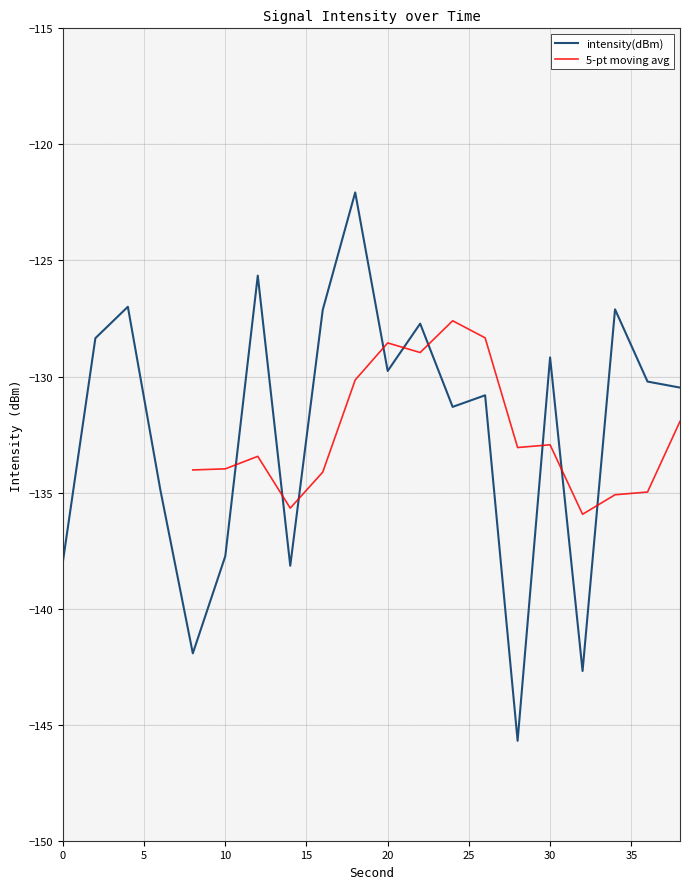

Reading left to right, transcribe all the data shown in this chart.

0=-138.0	2=-128.3	4=-127.0	6=-134.9	8=-141.9	10=-137.7	12=-125.7	14=-138.2	16=-127.1	18=-122.1	20=-129.8	22=-127.7	24=-131.3	26=-130.8	28=-145.7	30=-129.2	32=-142.7	34=-127.1	36=-130.2	38=-130.5